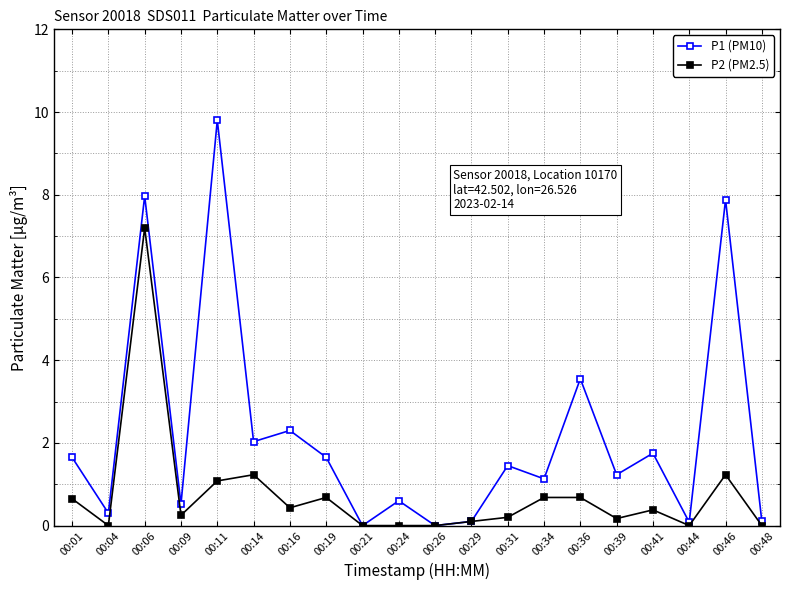

Which label corresponds to the largest value in the chart?

00:11